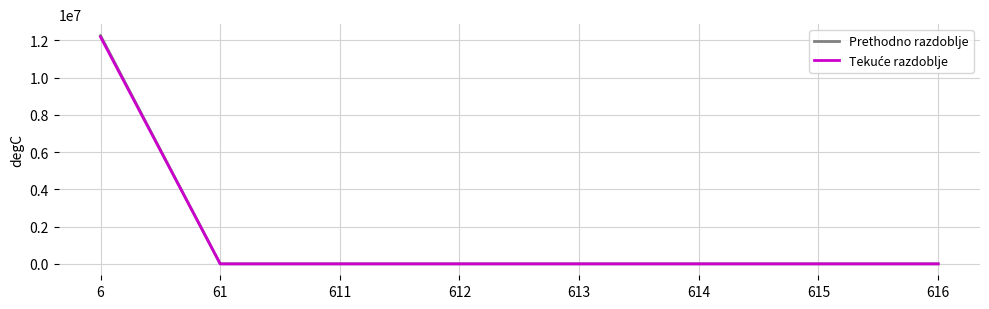

The value of Prethodno razdoblje at 616 is 0.0. True or false?

True